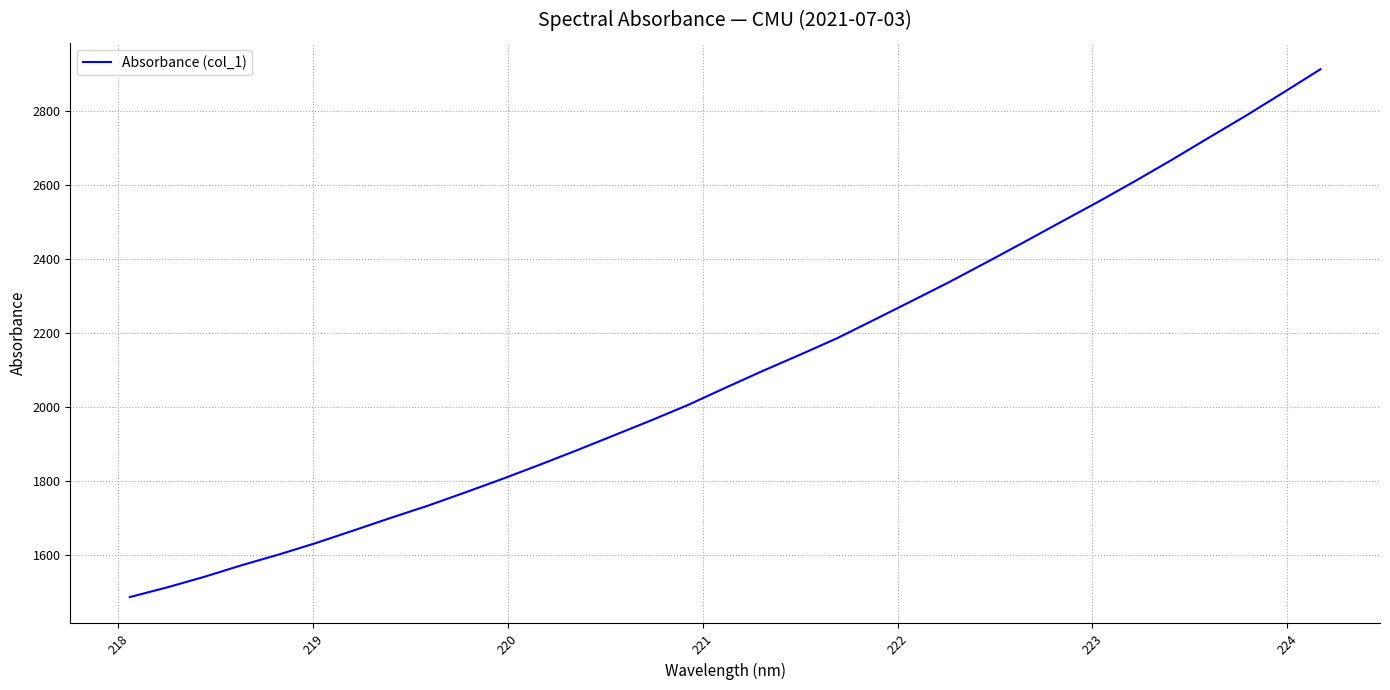

What is the difference between the maximum and minimum values?

1426.5